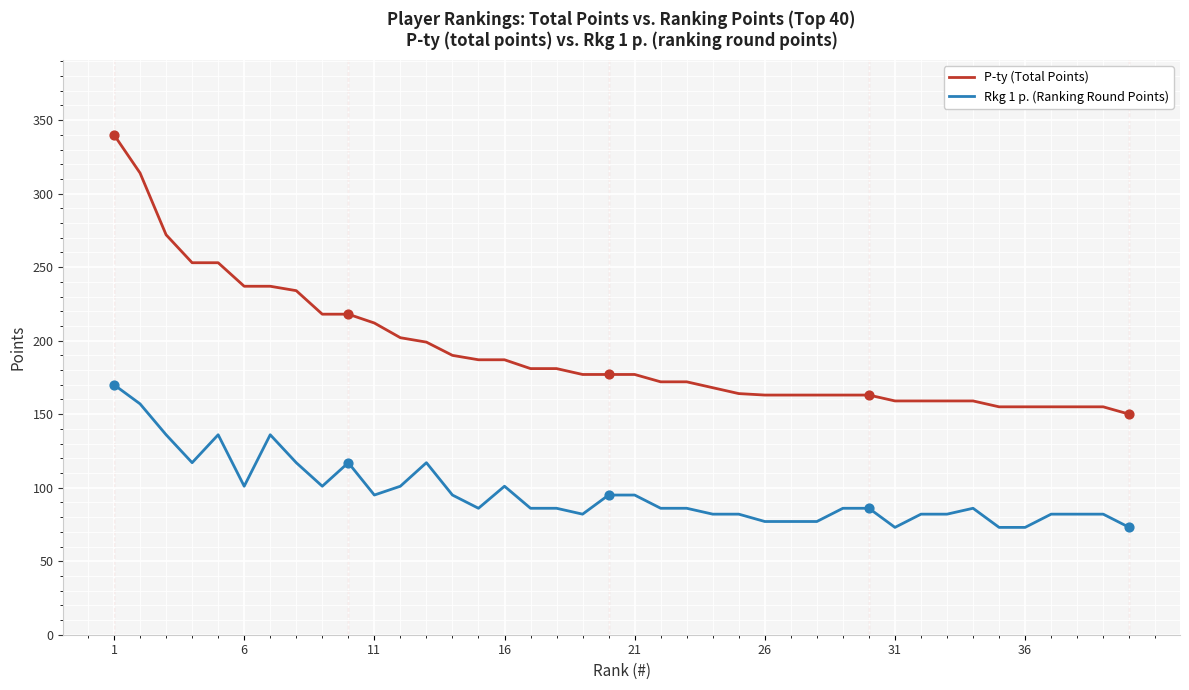

Which series has the largest total across all categories?

P-ty (Total Points)